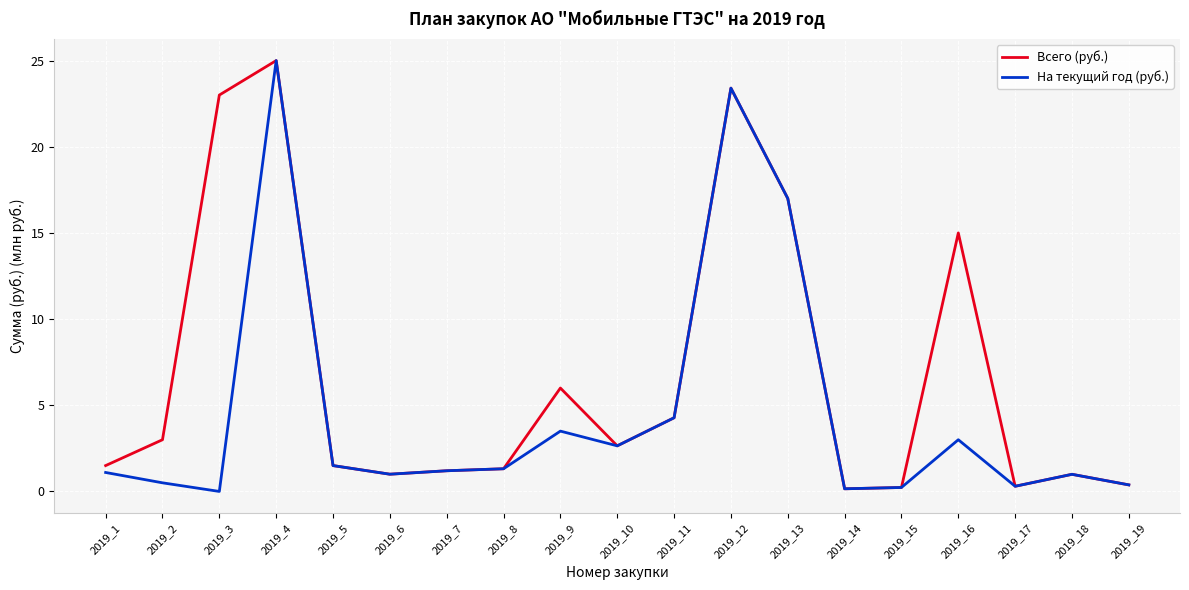

True or false: На текущий год (руб.) and Всего (руб.) intersect in this chart.

False